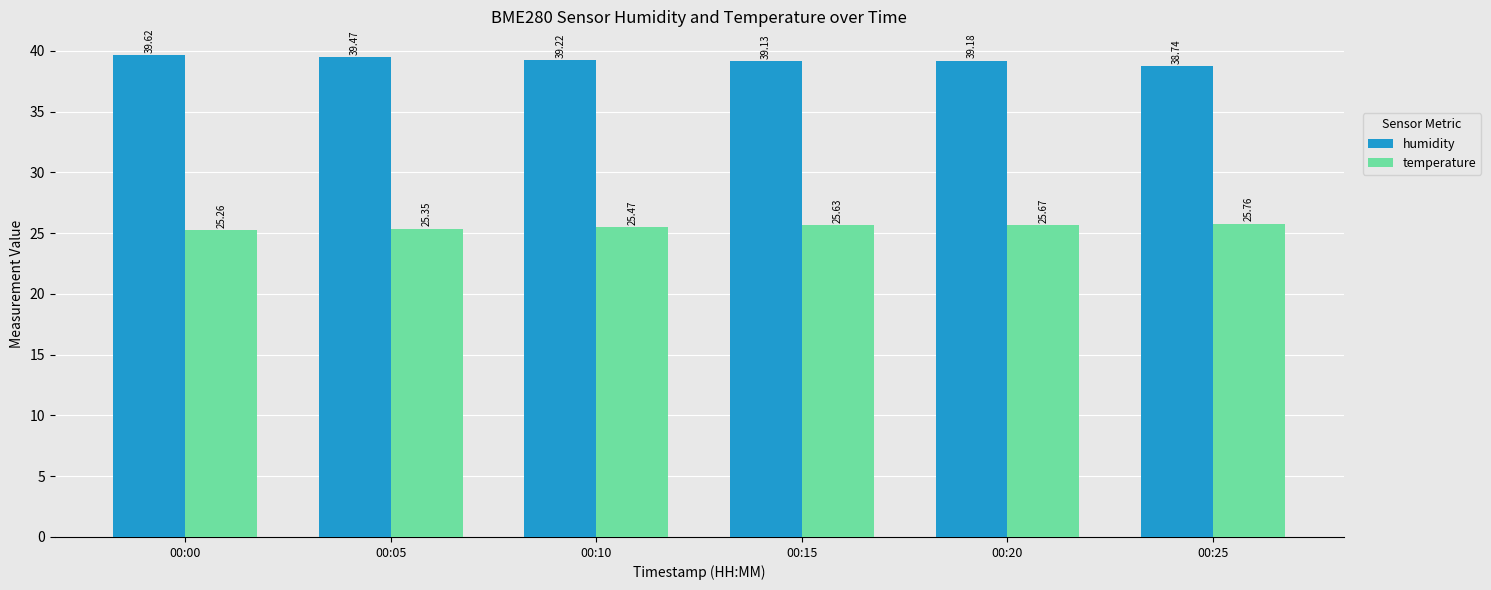

Reading right to left, list all the values displayed in this chart.

humidity: 00:25=38.7	00:20=39.2	00:15=39.1	00:10=39.2	00:05=39.5	00:00=39.6
temperature: 00:25=25.8	00:20=25.7	00:15=25.6	00:10=25.5	00:05=25.4	00:00=25.3